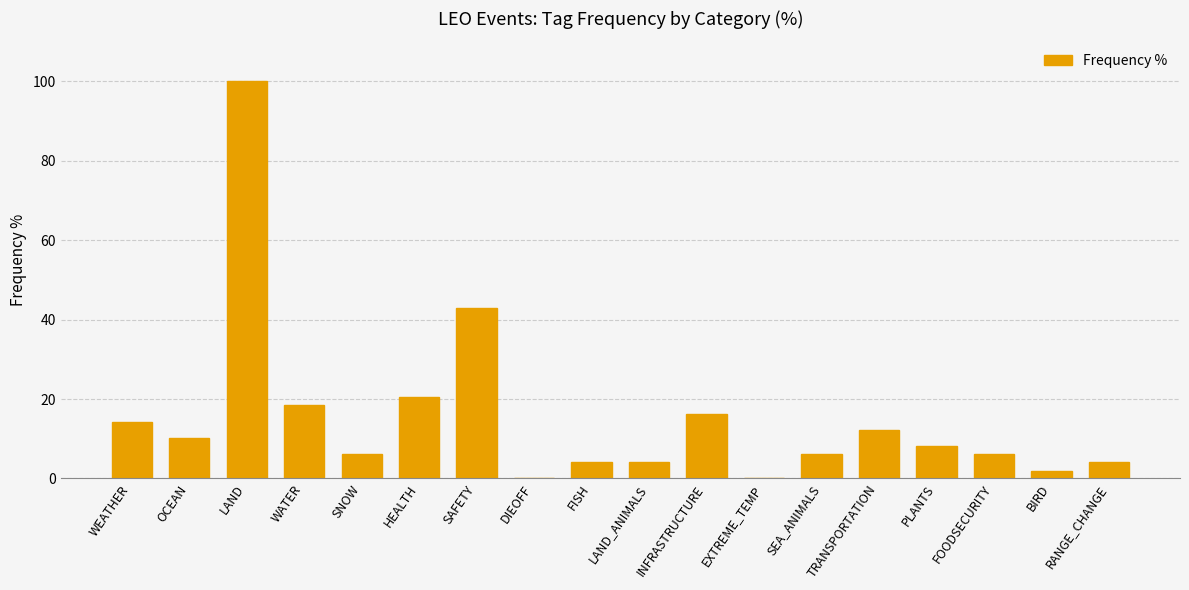

Which category has the highest value across all series?

LAND